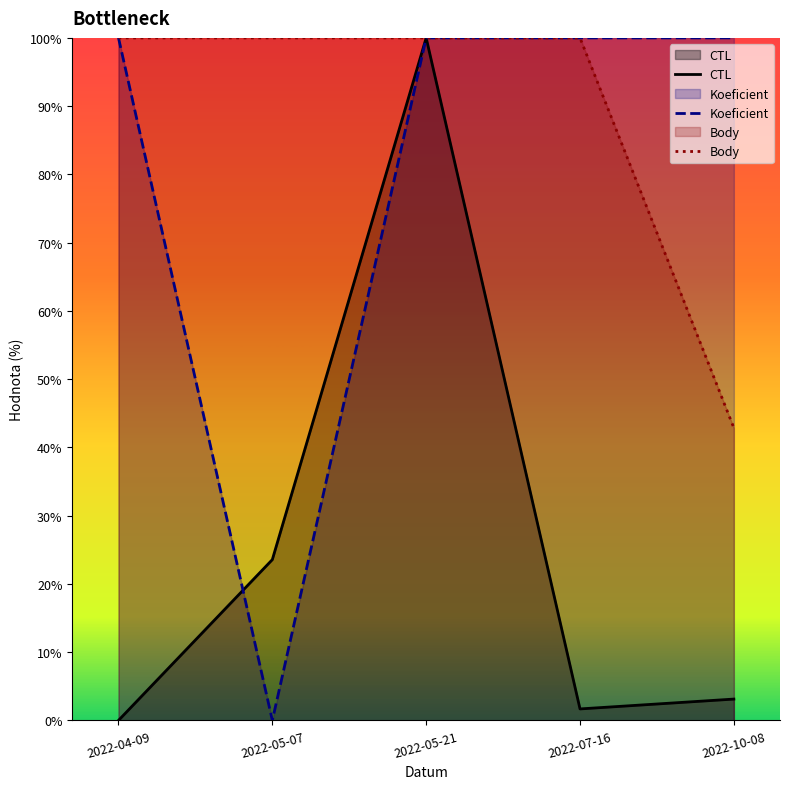

Which series has the largest total across all categories?

Body